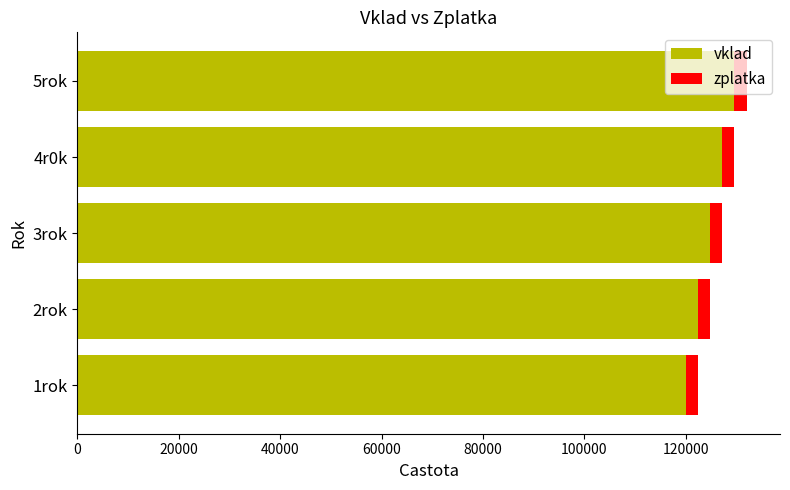

What is the maximum value for vklad?

129600